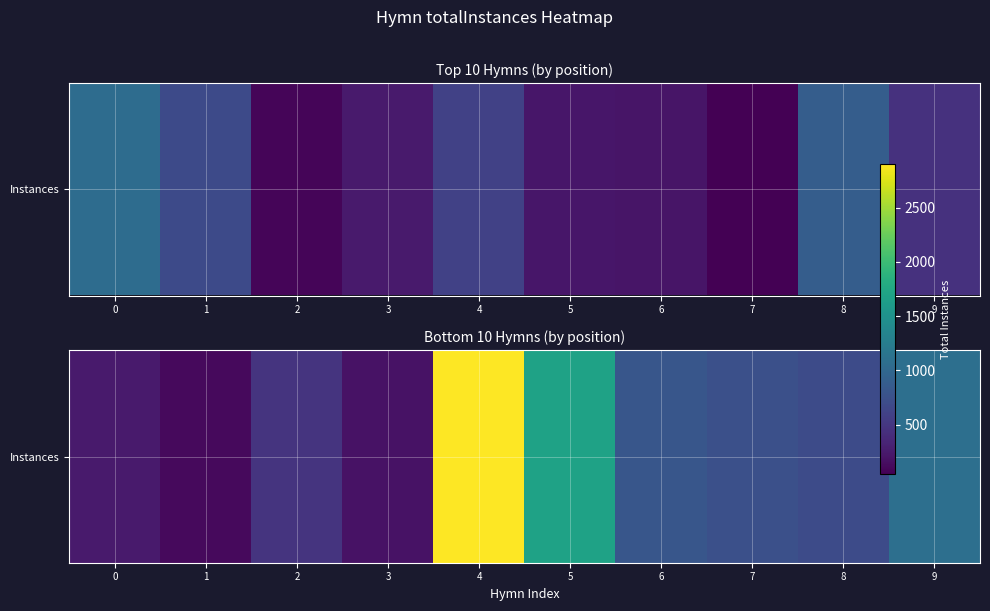

Approximately how many times larger is the value at 5 compared to 3?

9.2